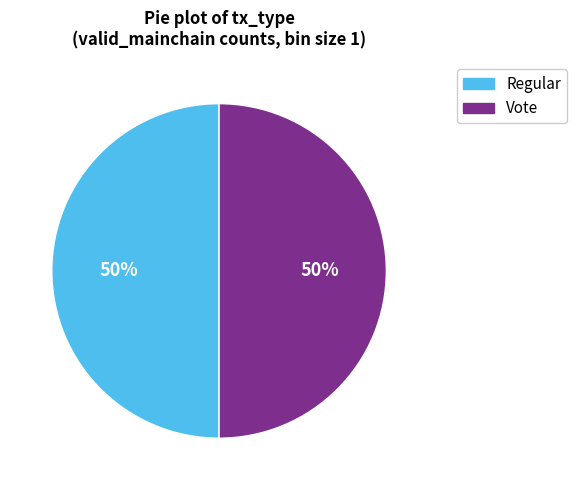

The Vote slice represents 50% of the pie. True or false?

True